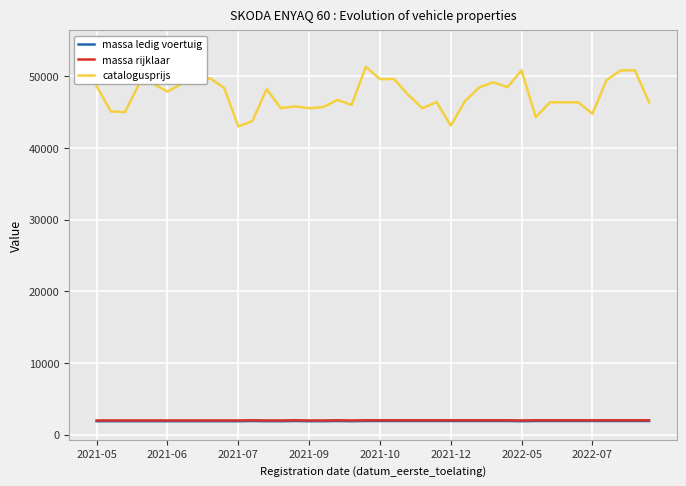

What is the lowest value of the massa rijklaar series?

1965